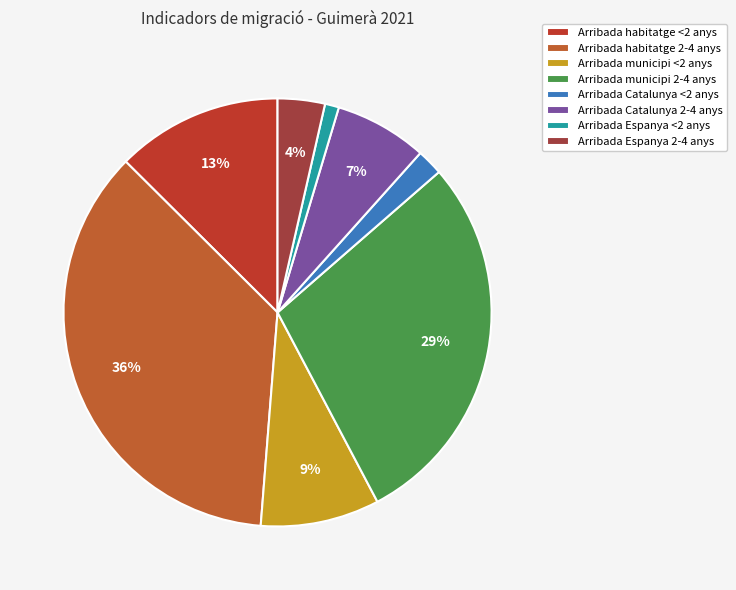

Does any single category account for the majority?

No